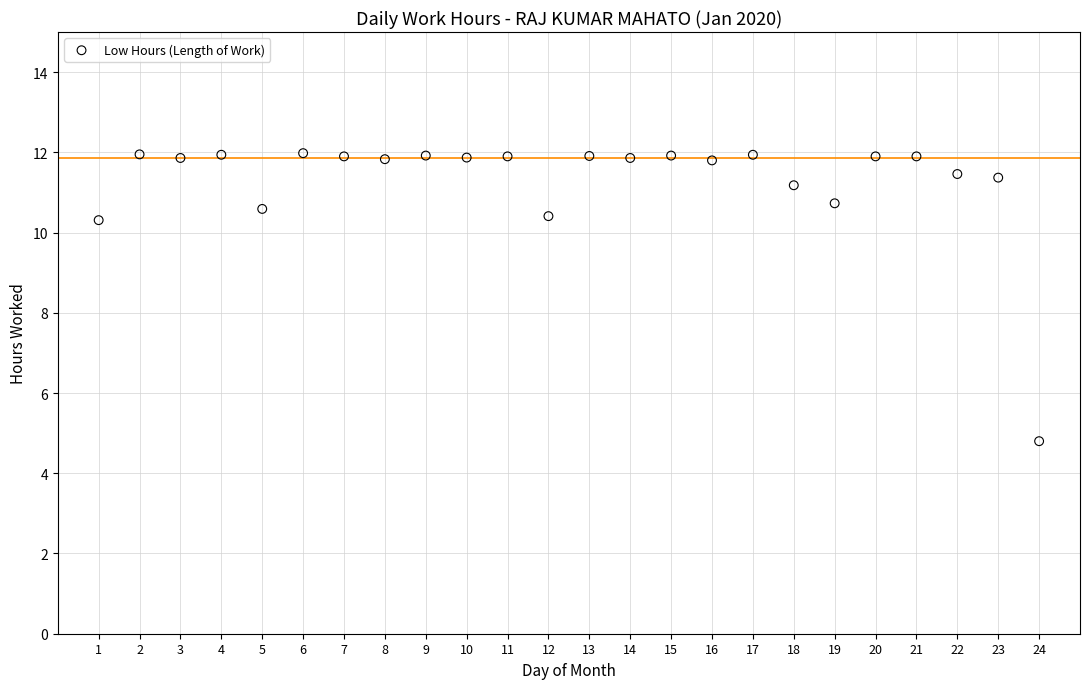

What is the range of Y values (max minus min)?

7.2